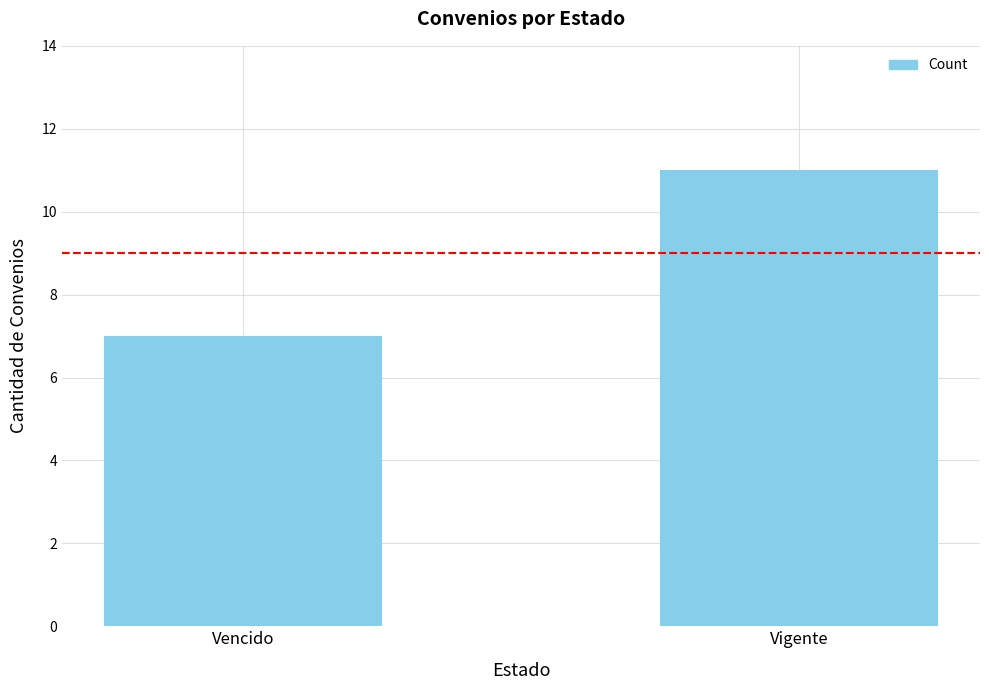

Reading left to right, what are all the values shown in this chart?

7	11